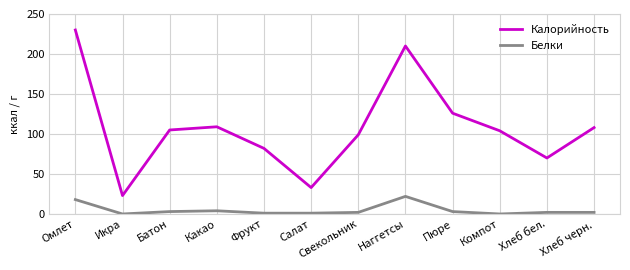

Rank the series by their average value, from highest to lowest.

Калорийность, Белки